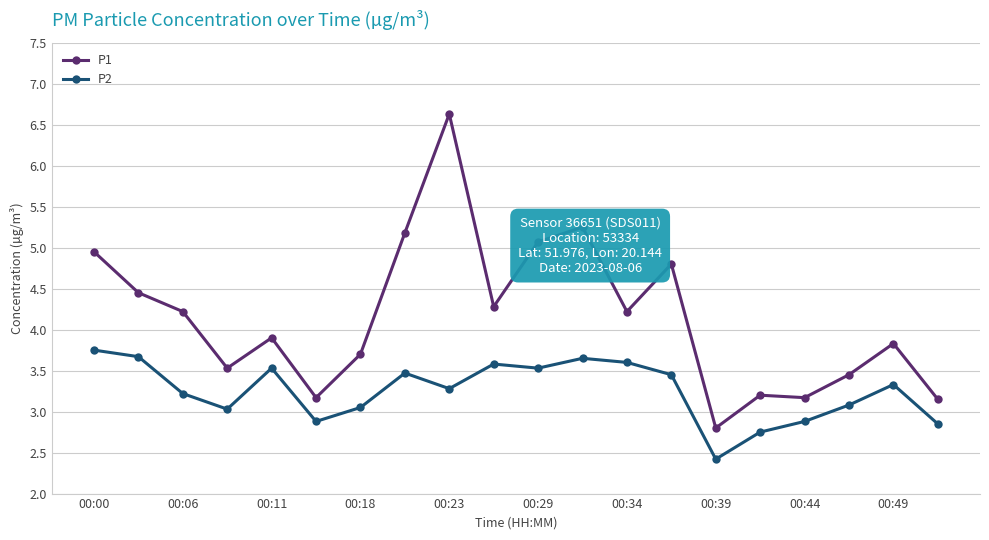

True or false: P1 has more than 1 points higher than both neighbors.

True